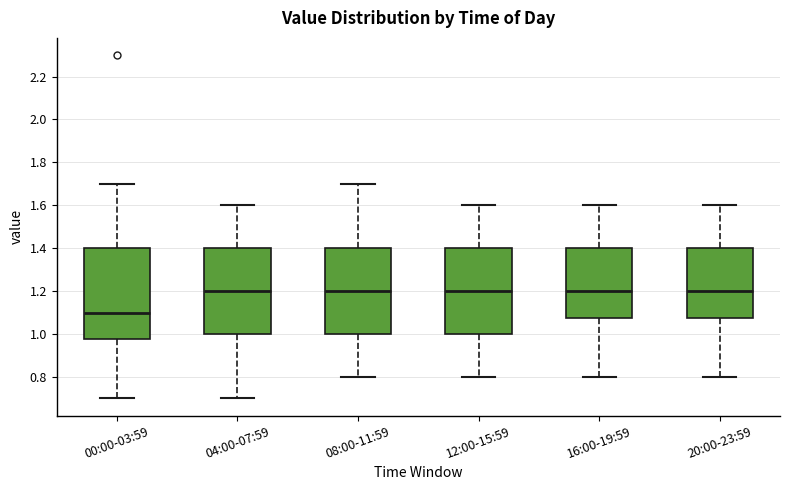

Reading left to right, read every box against the y-axis: the position of its median line, the range the box covers, and the ends of its whiskers. The values are not printed on the chart, so give them approximately, as read against the axis.

00:00-03:59: median 1.10, box 0.98 to 1.40, whiskers 0.70 to 1.70
04:00-07:59: median 1.20, box 1.00 to 1.40, whiskers 0.70 to 1.60
08:00-11:59: median 1.20, box 1.00 to 1.40, whiskers 0.80 to 1.70
12:00-15:59: median 1.20, box 1.00 to 1.40, whiskers 0.80 to 1.60
16:00-19:59: median 1.20, box 1.08 to 1.40, whiskers 0.80 to 1.60
20:00-23:59: median 1.20, box 1.08 to 1.40, whiskers 0.80 to 1.60